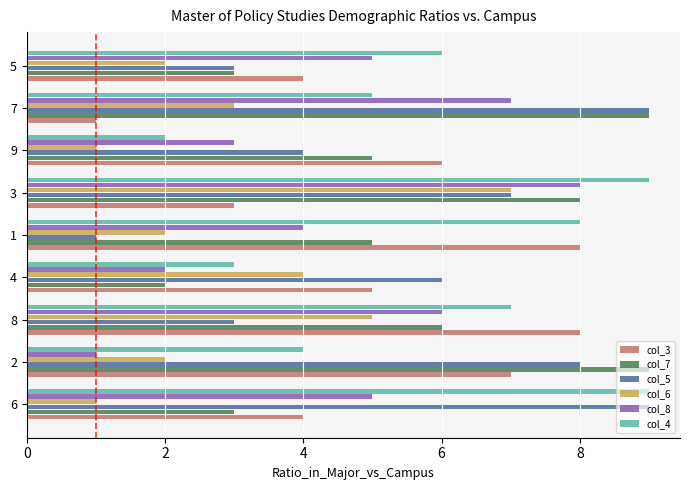

Between 2 and 5, which series saw the biggest shift?

col_7